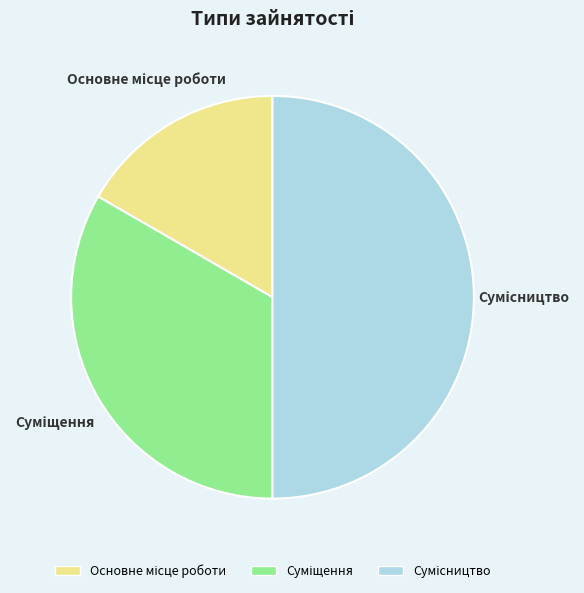

How many slices are in this pie chart?

3